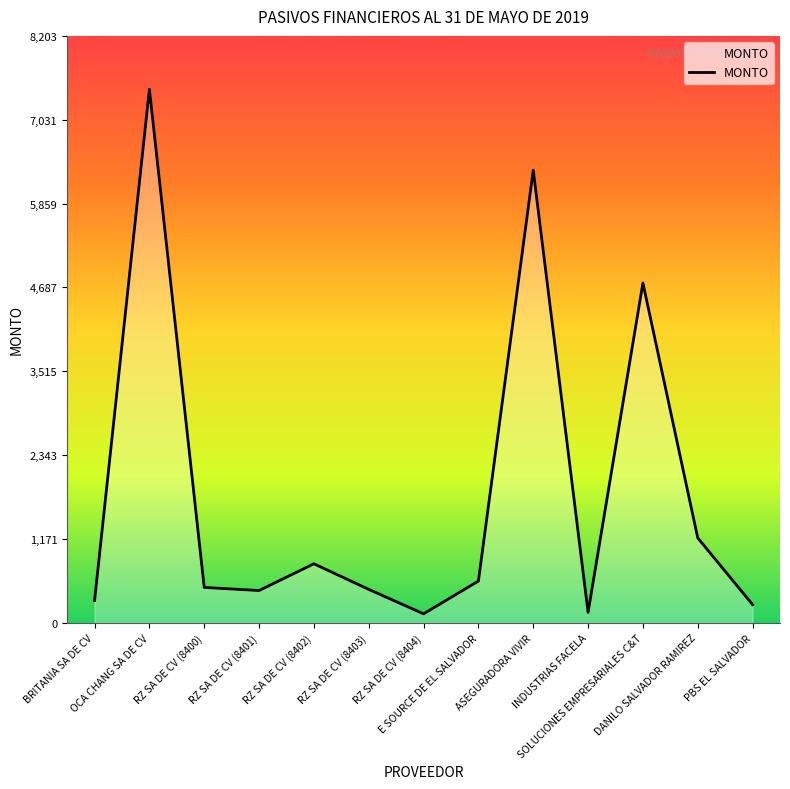

At which category does the data reach its first local peak?

OCA CHANG SA DE CV